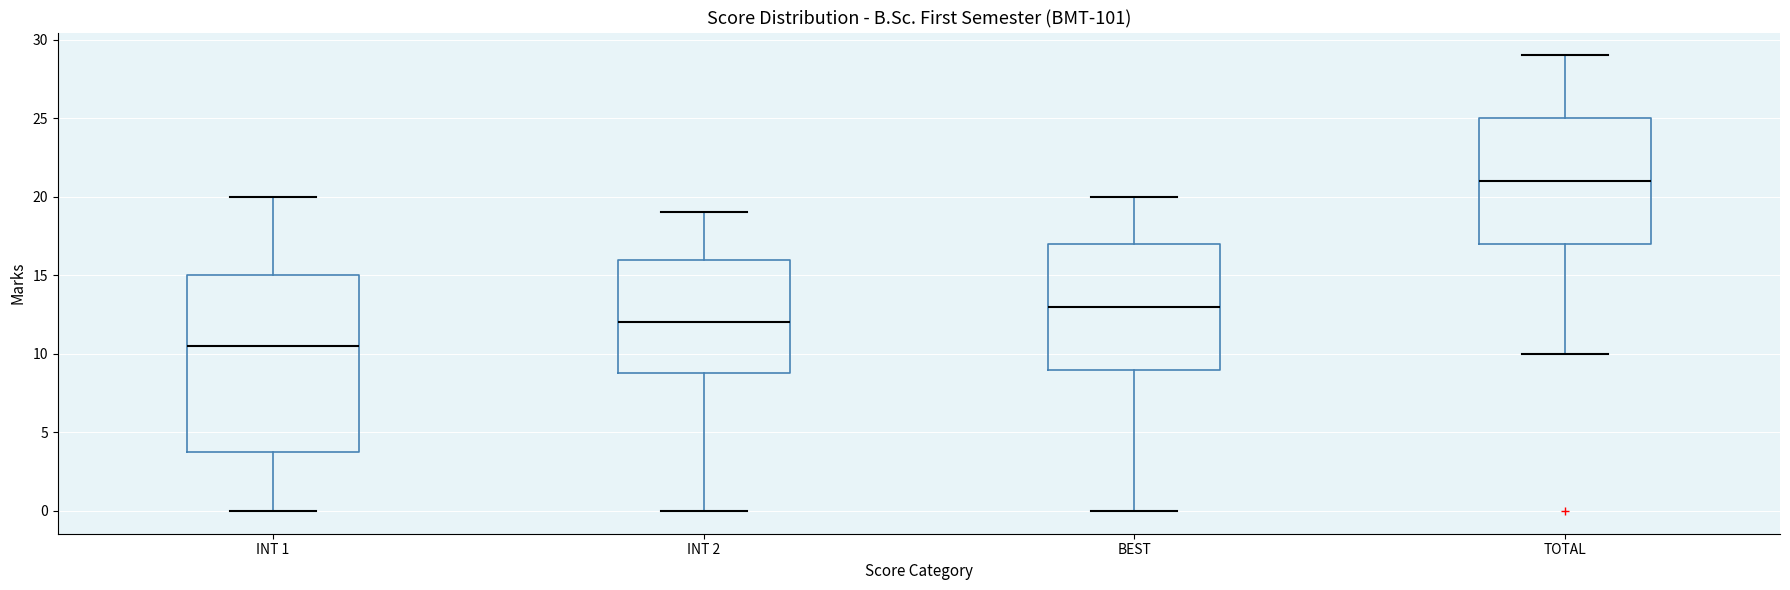

Reading left to right, read every box against the y-axis: the position of its median line, the range the box covers, and the ends of its whiskers. The values are not printed on the chart, so give them approximately, as read against the axis.

INT 1: median 10.5, box 4.0 to 15.0, whiskers 0.0 to 20.0
INT 2: median 12.0, box 9.0 to 16.0, whiskers 0.0 to 19.0
BEST: median 13.0, box 9.0 to 17.0, whiskers 0.0 to 20.0
TOTAL: median 21.0, box 17.0 to 25.0, whiskers 10.0 to 29.0